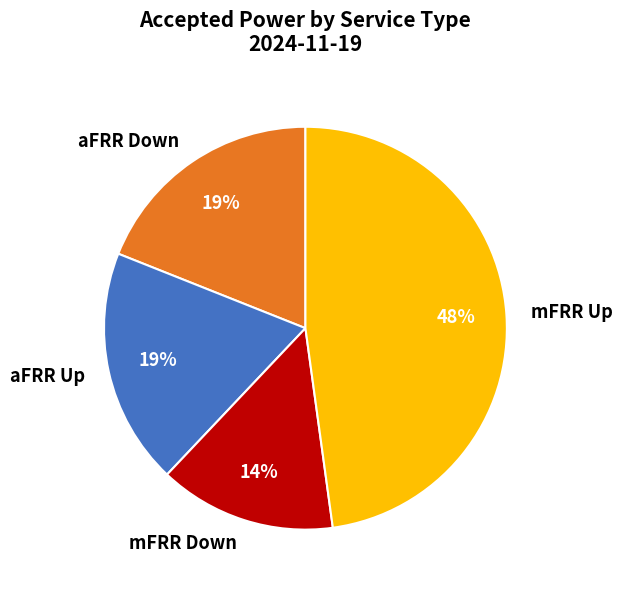

Is there a majority slice in this chart?

No